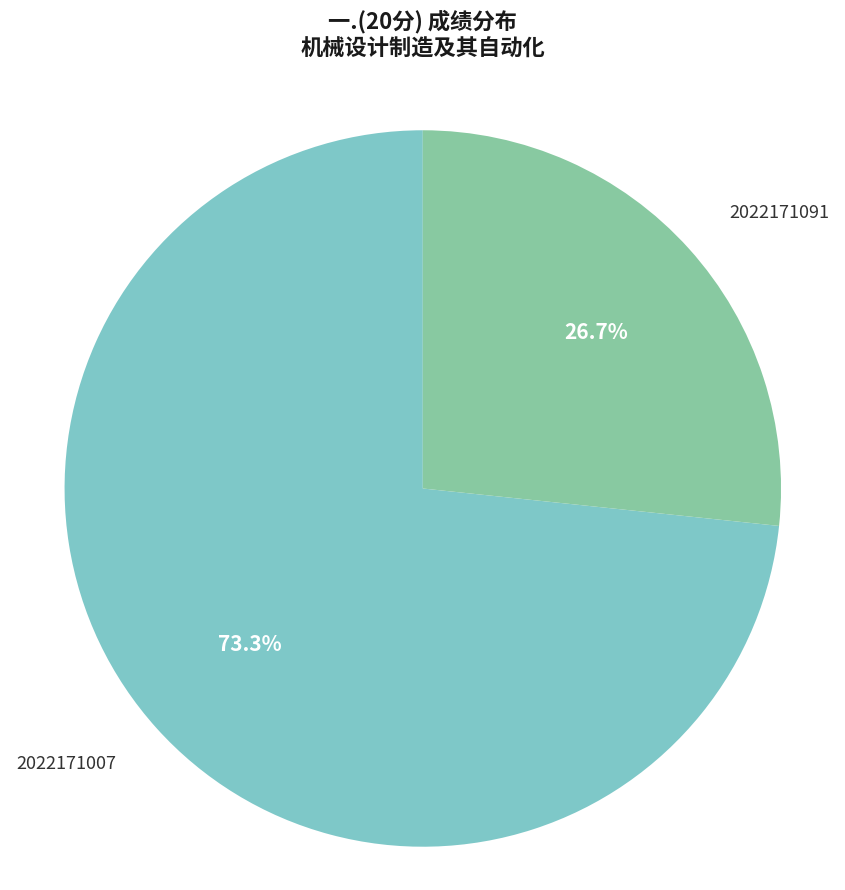

The 2022171091 slice represents 18% of the pie. True or false?

False